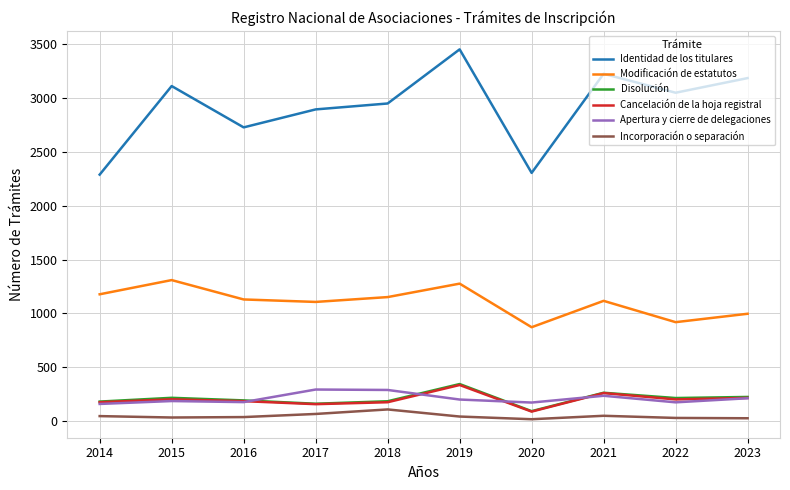

True or false: Apertura y cierre de delegaciones and Incorporación o separación cross at least once.

False